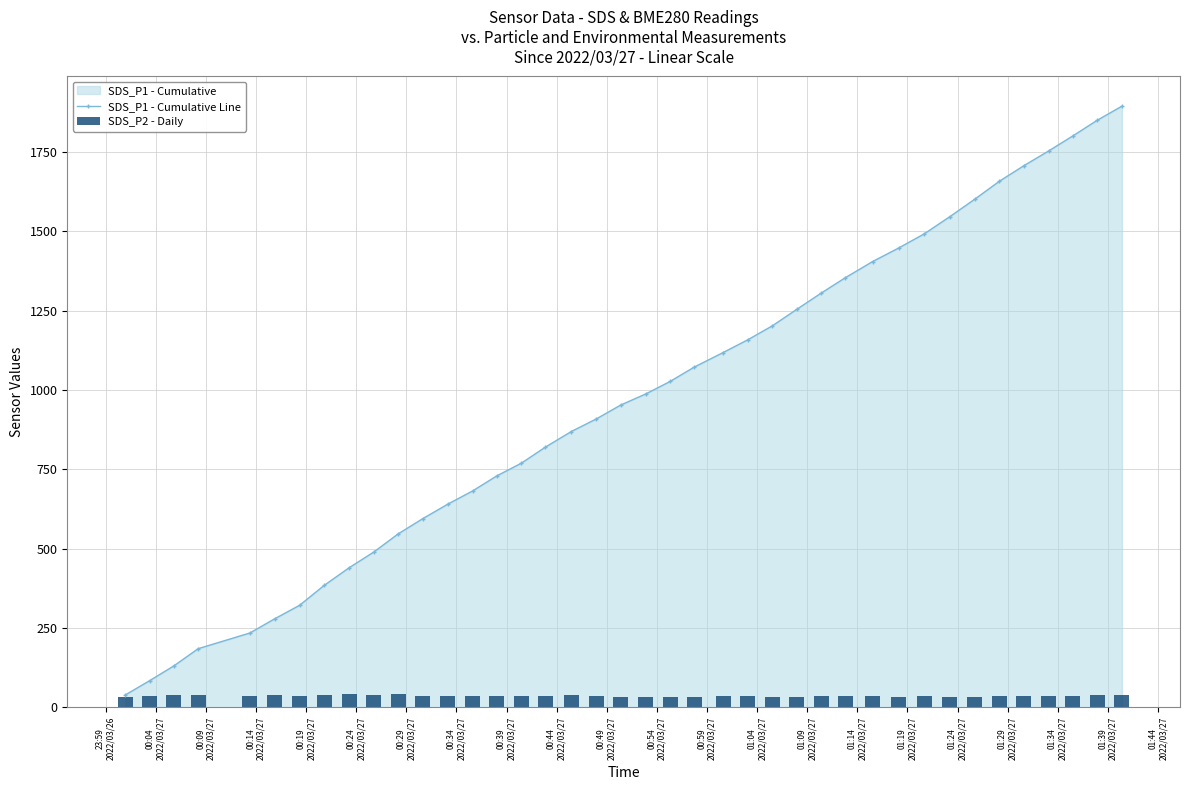

How many values in the SDS_P1 - Cumulative Line series exceed 987?

20